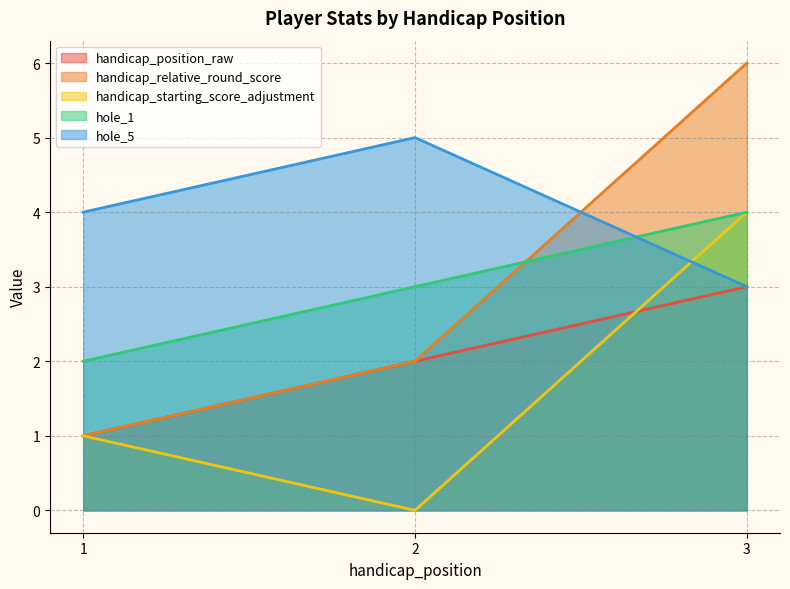

Between 2 and 1, which is larger?

2